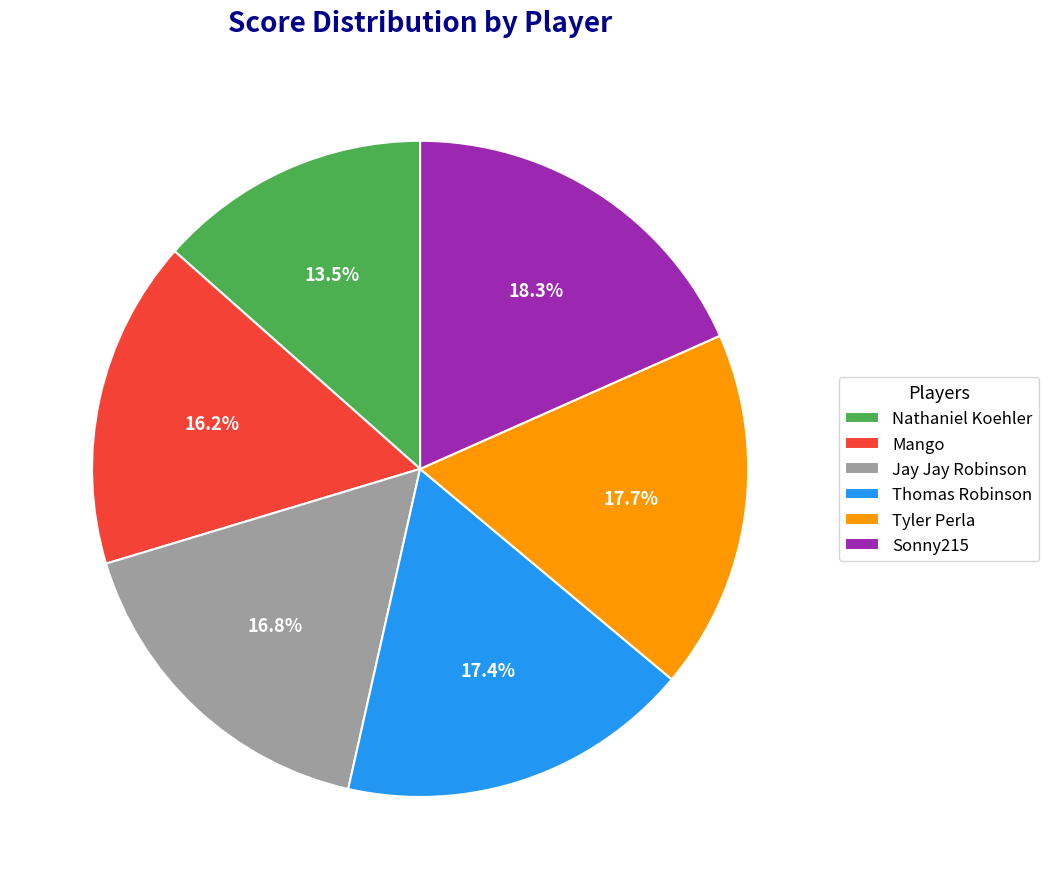

What is the smallest slice in the pie chart?

Nathaniel Koehler